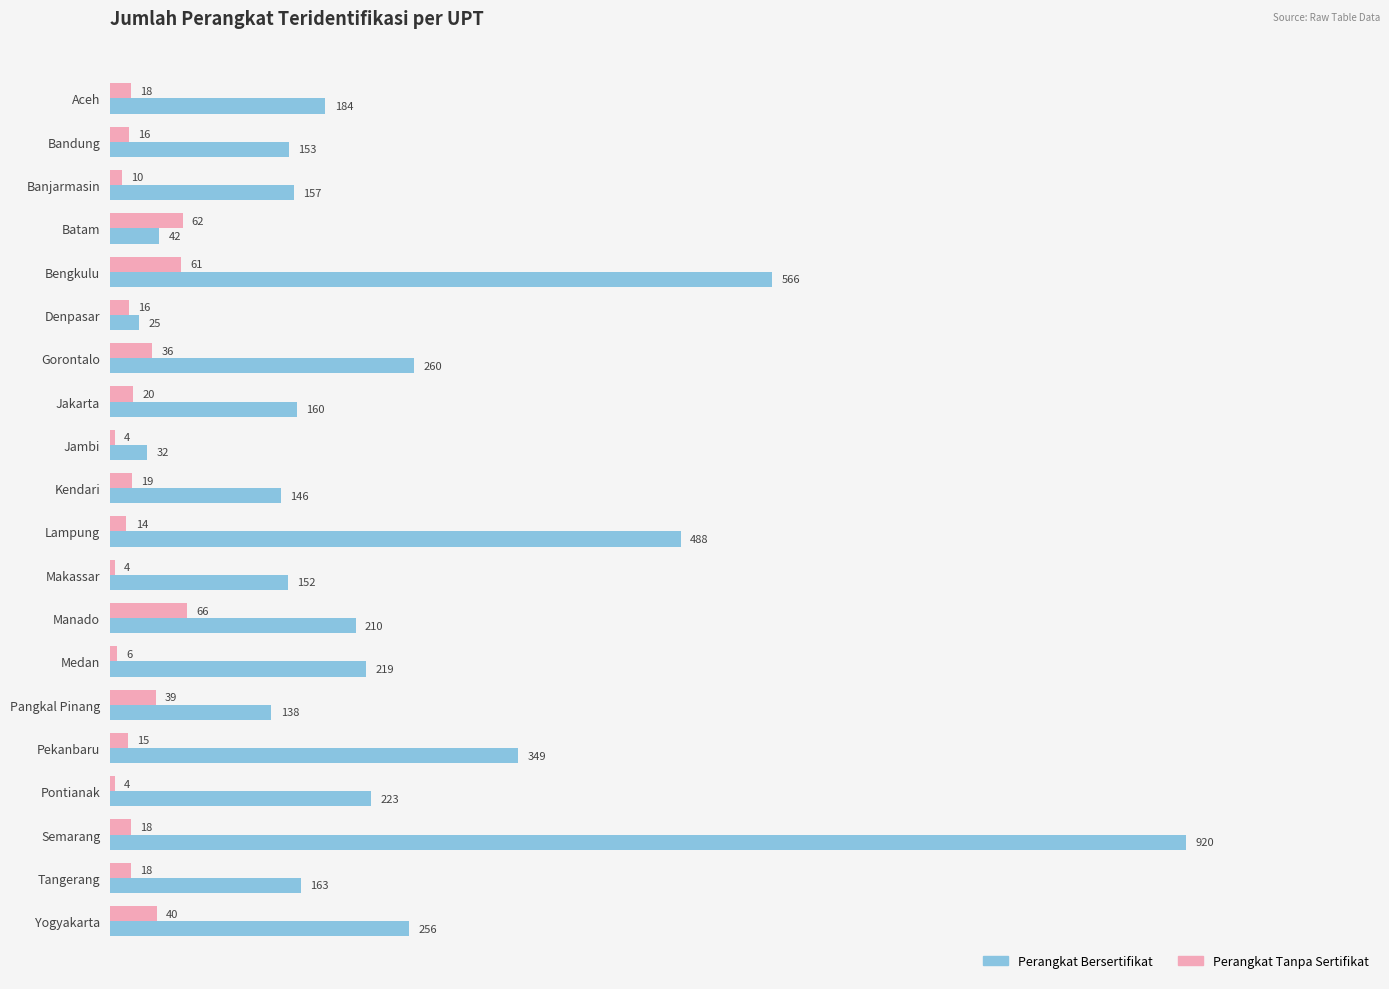

What is the sum of all Perangkat Tanpa Sertifikat values?

486